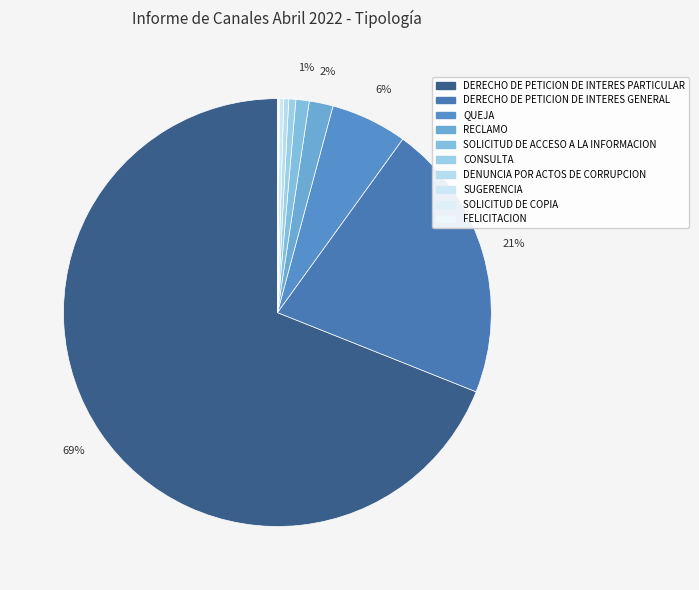

What percentage is the CONSULTA slice, to the nearest percent?

1%